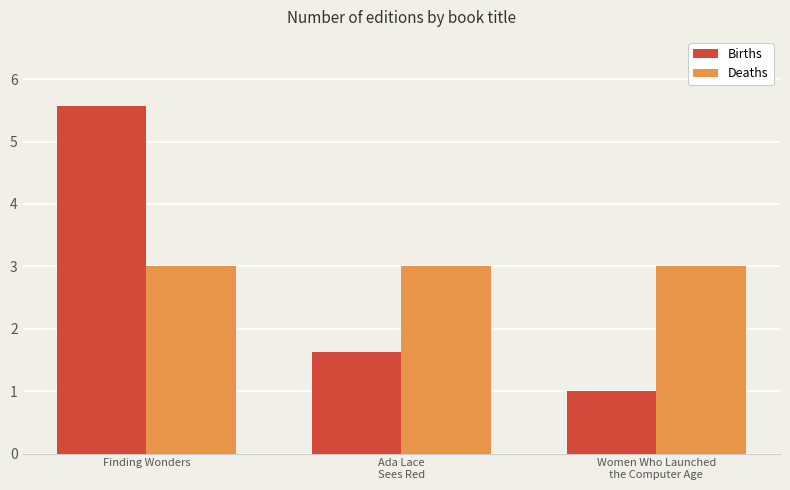

Reading left to right, transcribe all the data shown in this chart.

Births: 5.6	1.6	1.0
Deaths: 3.0	3.0	3.0